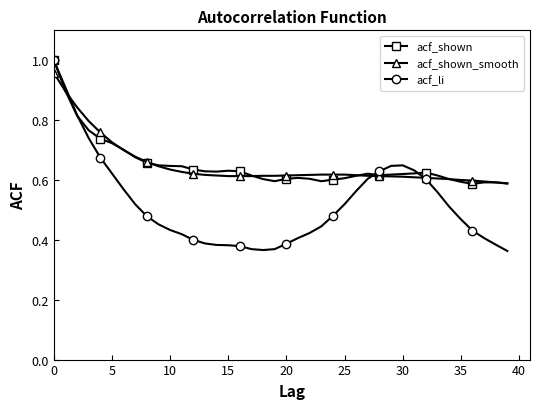

At how many categories does at least one series exceed 0?

40